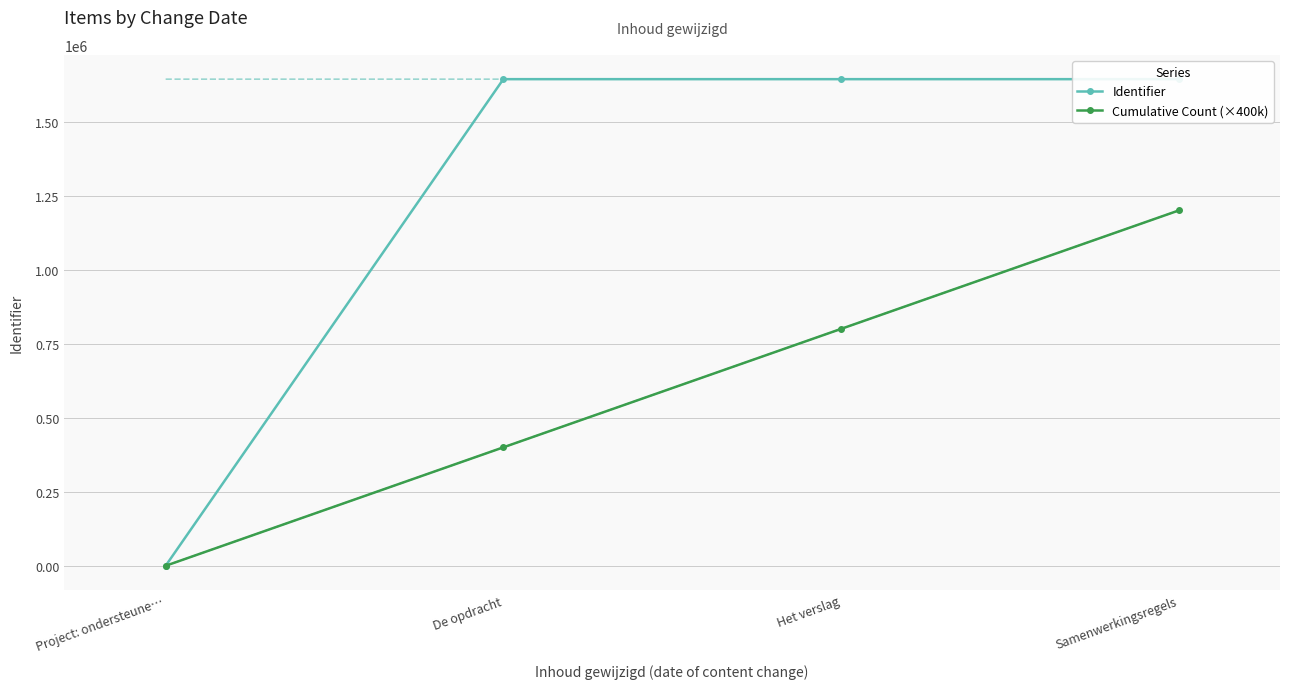

What is the value of the Cumulative Count (×400k) point at the 2nd from the left?

400000